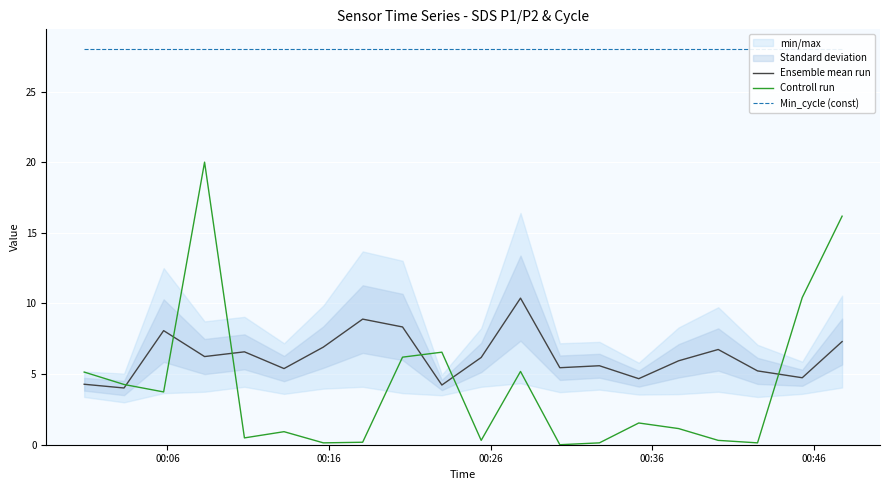

What is the lowest value of the Ensemble mean run series?

4.0